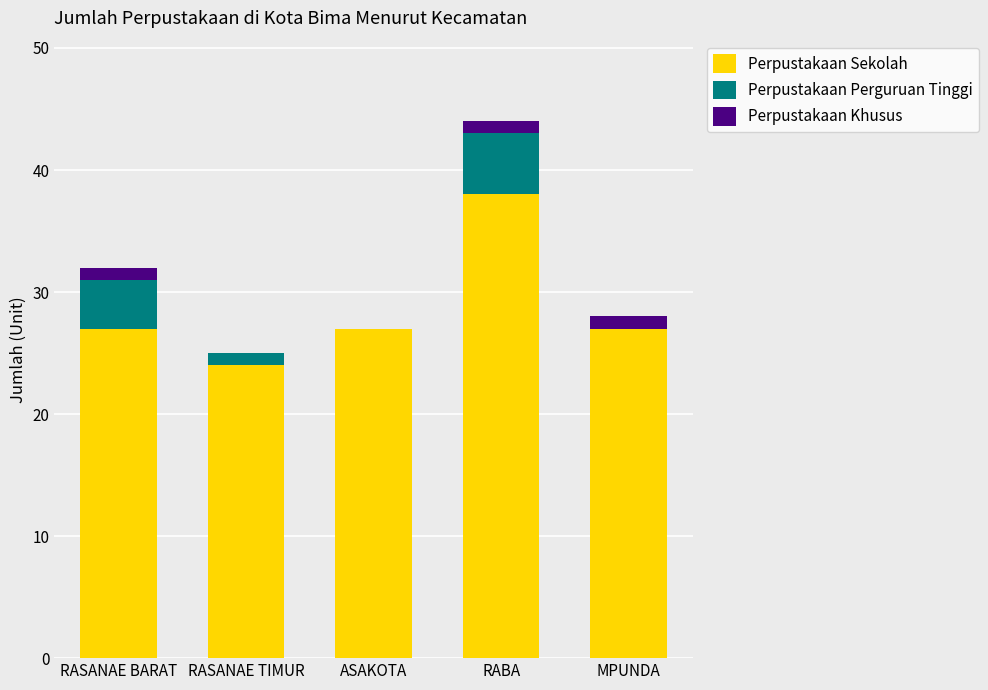

The value of Perpustakaan Sekolah at RASANAE BARAT is 9. True or false?

False